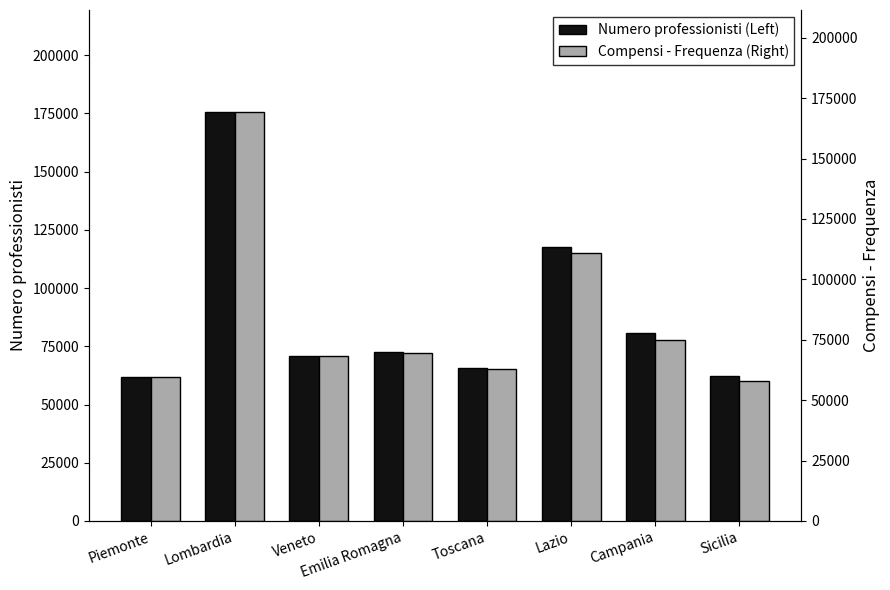

What is the difference between the maximum and minimum values in the Numero professionisti (Left) series?

113695